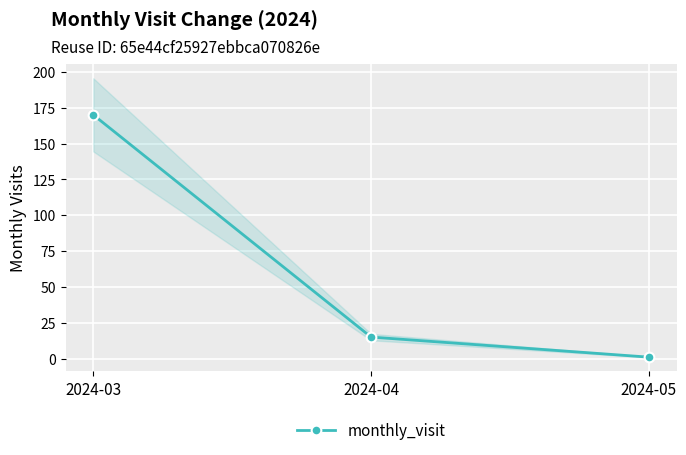

Does the chart display data point markers on the line(s)?

Yes